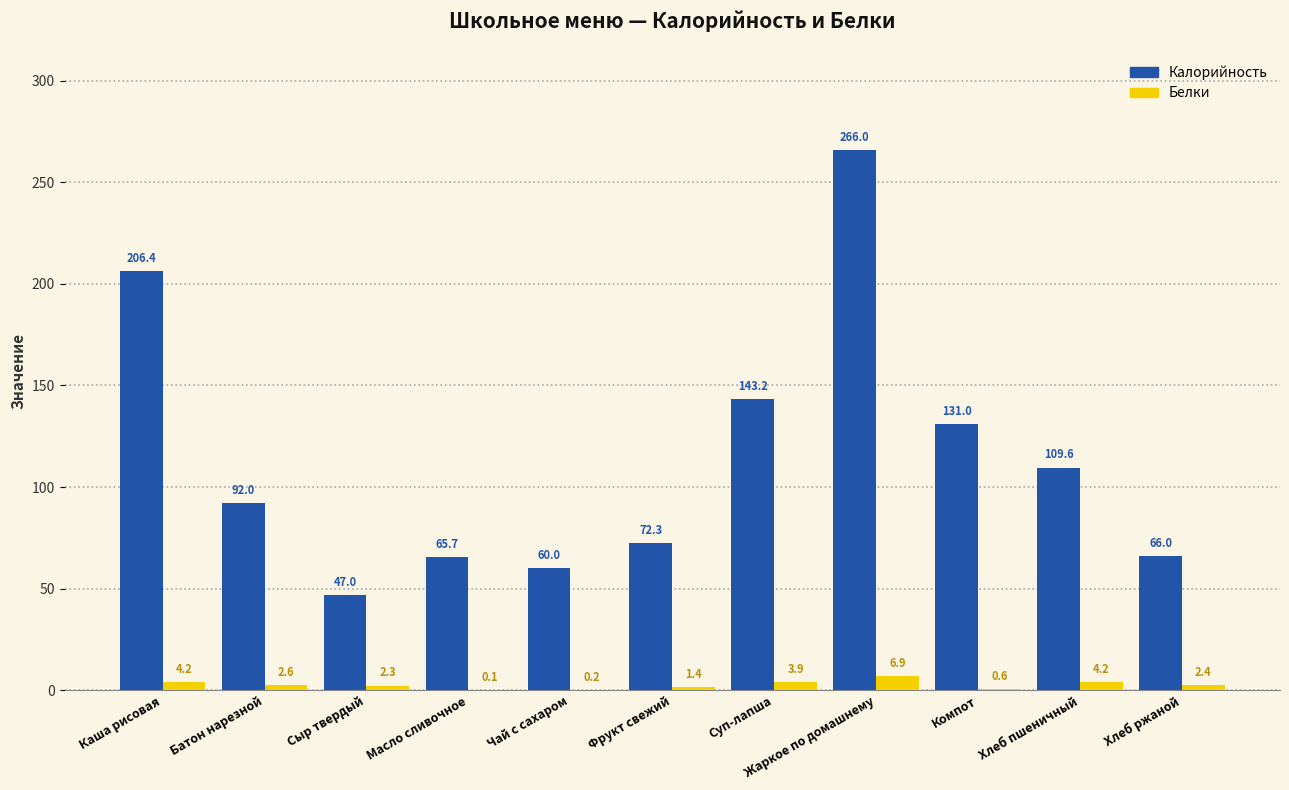

Count the number of data series in this chart.

2